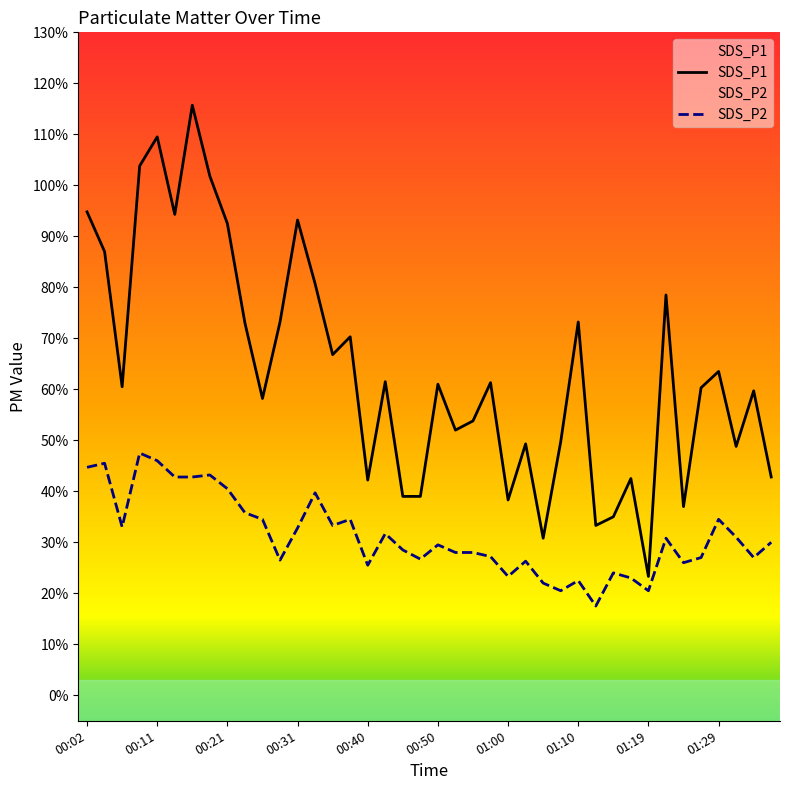

The value of SDS_P1 at 01:22 is 7.8. True or false?

True